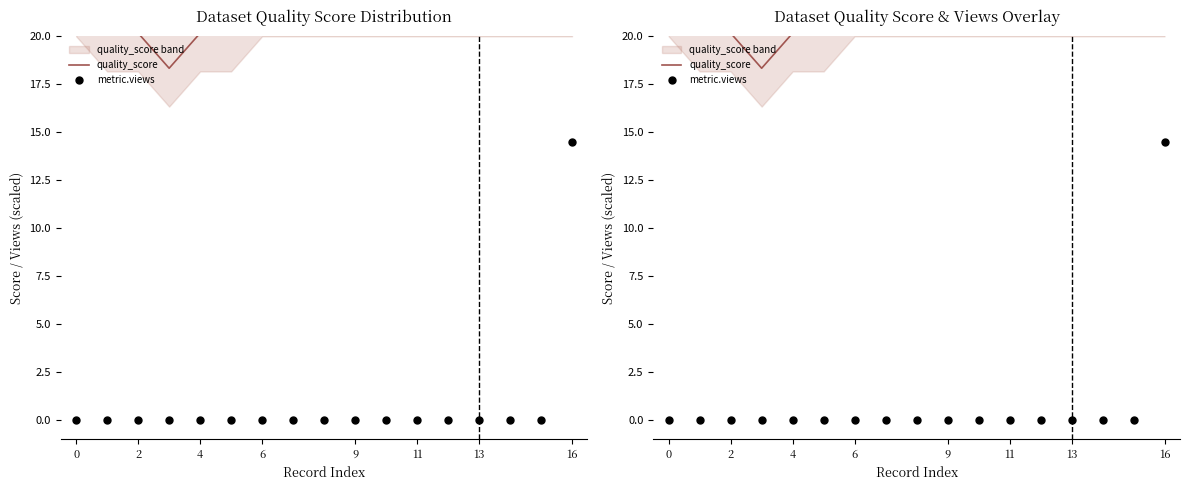

Which series has the largest total across all categories?

quality_score